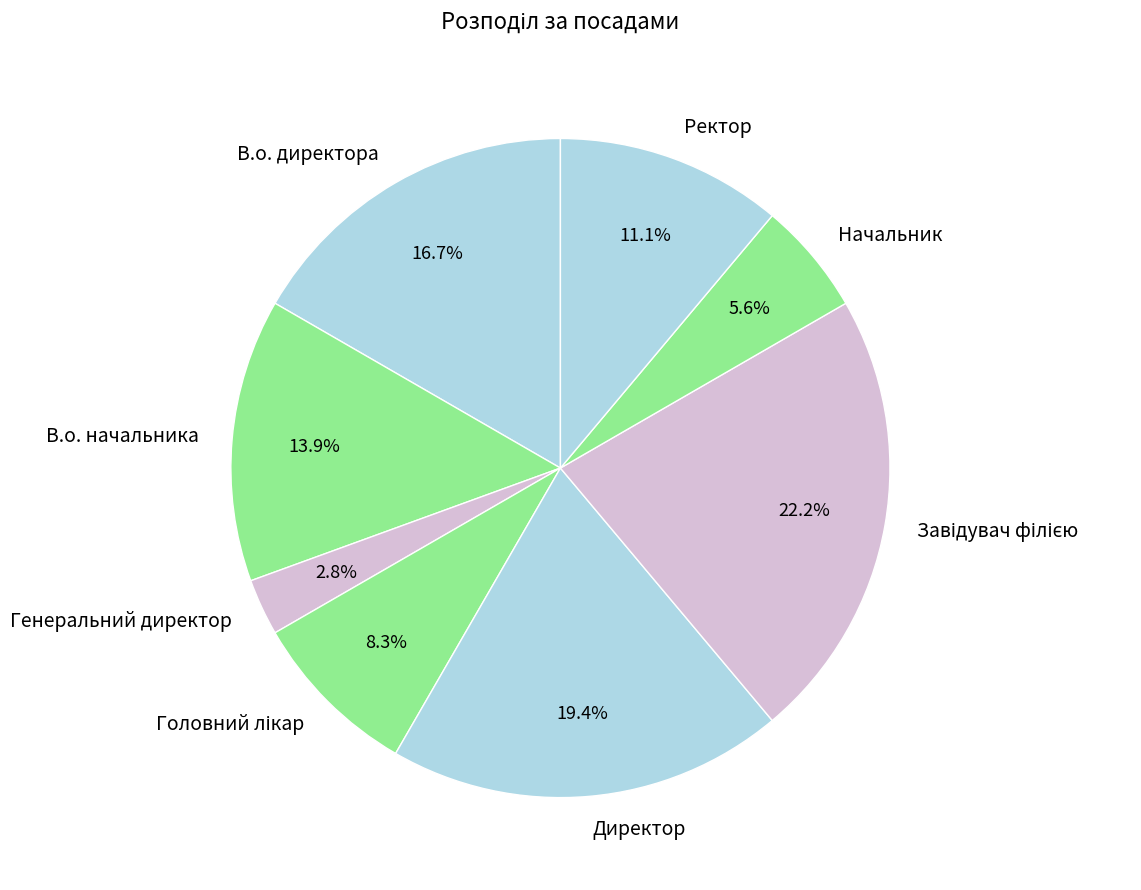

What is the smallest slice in the pie chart?

Генеральний директор